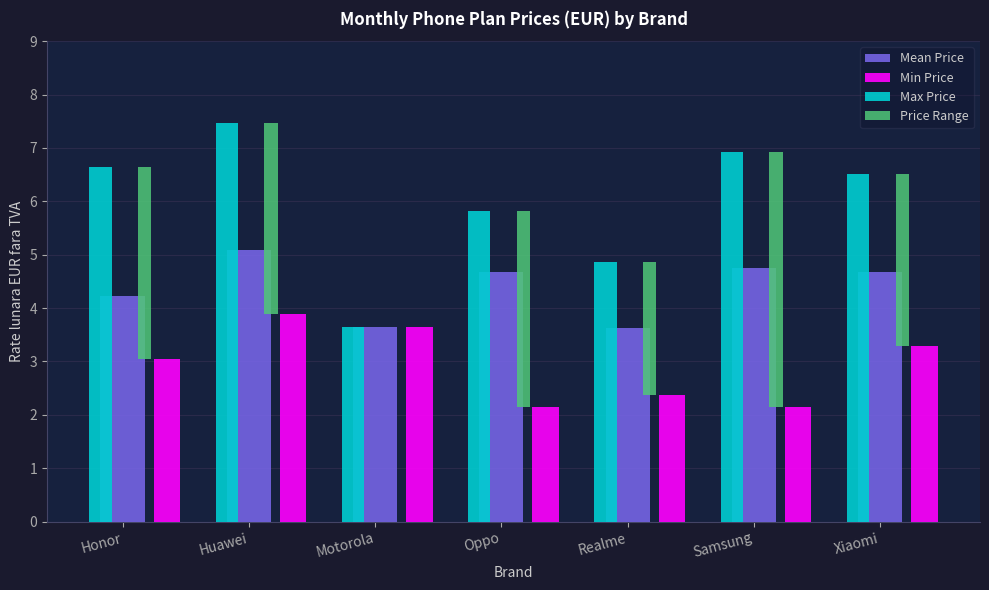

Rank the series by their maximum value, from lowest to highest.

Min Price, Price Range, Mean Price, Max Price